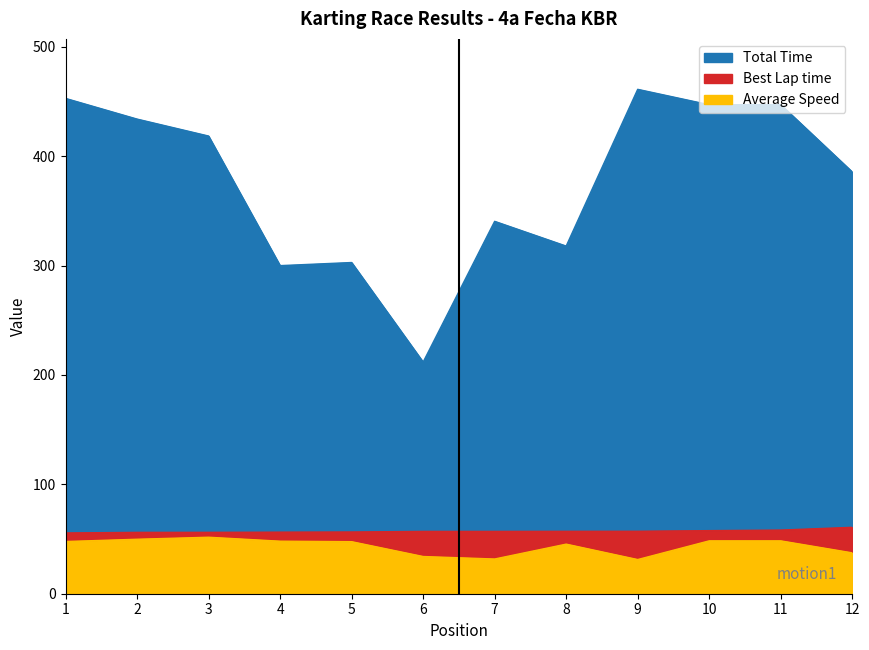

What is the difference between the Best Lap time values at 12 and 1?

5.2